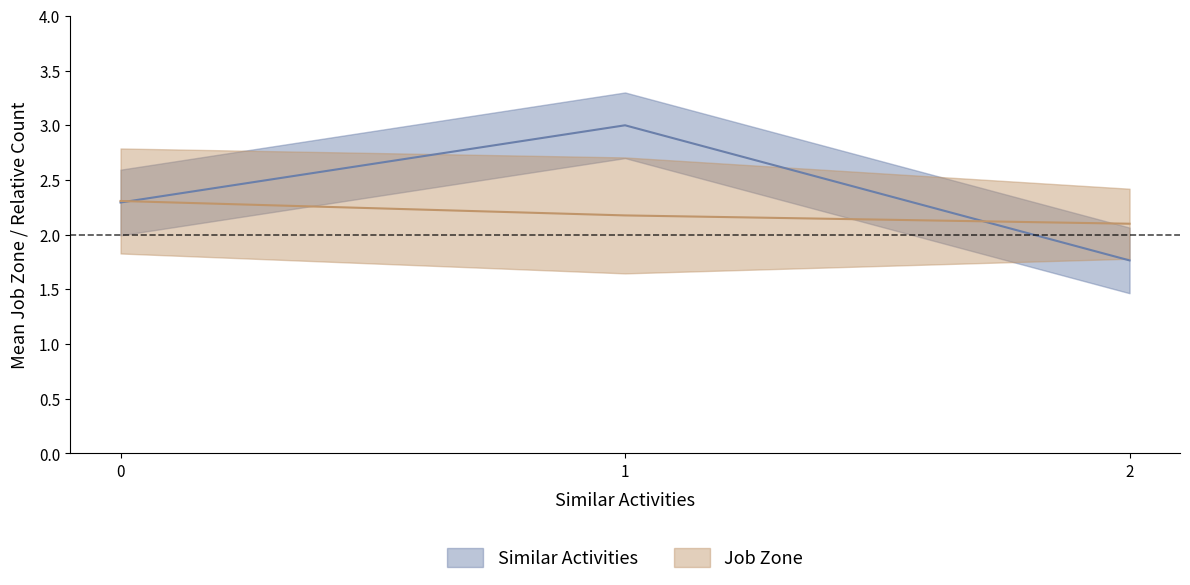

What is the difference between the values at 1 and 0?

0.1